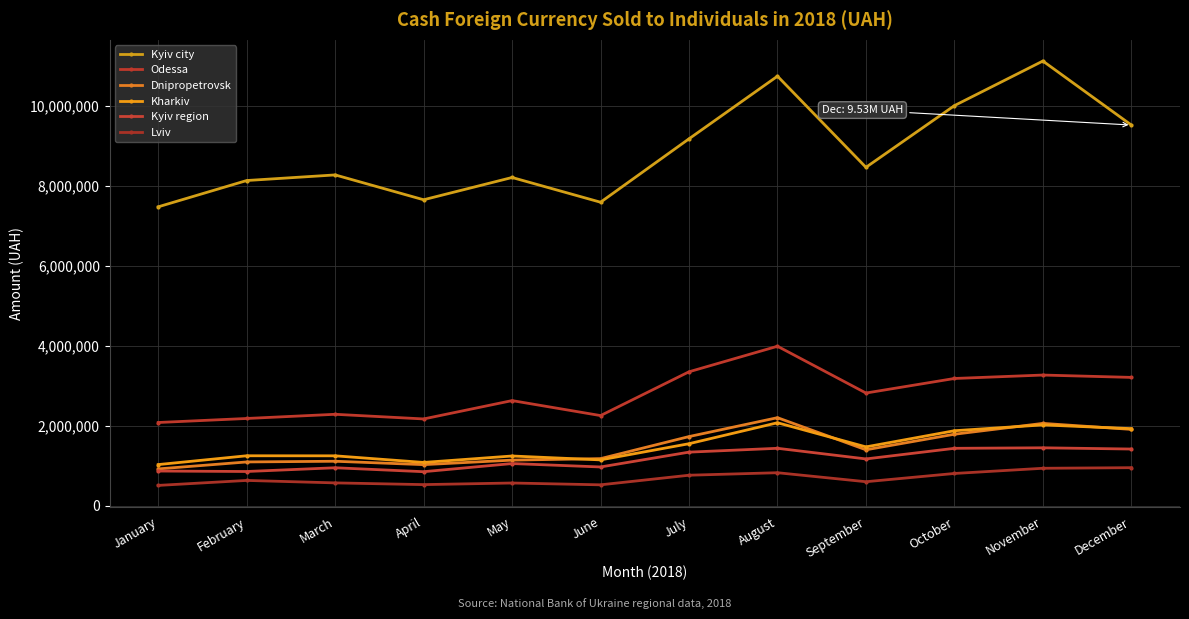

True or false: Odessa has a value of 3245681.3 at March.

False